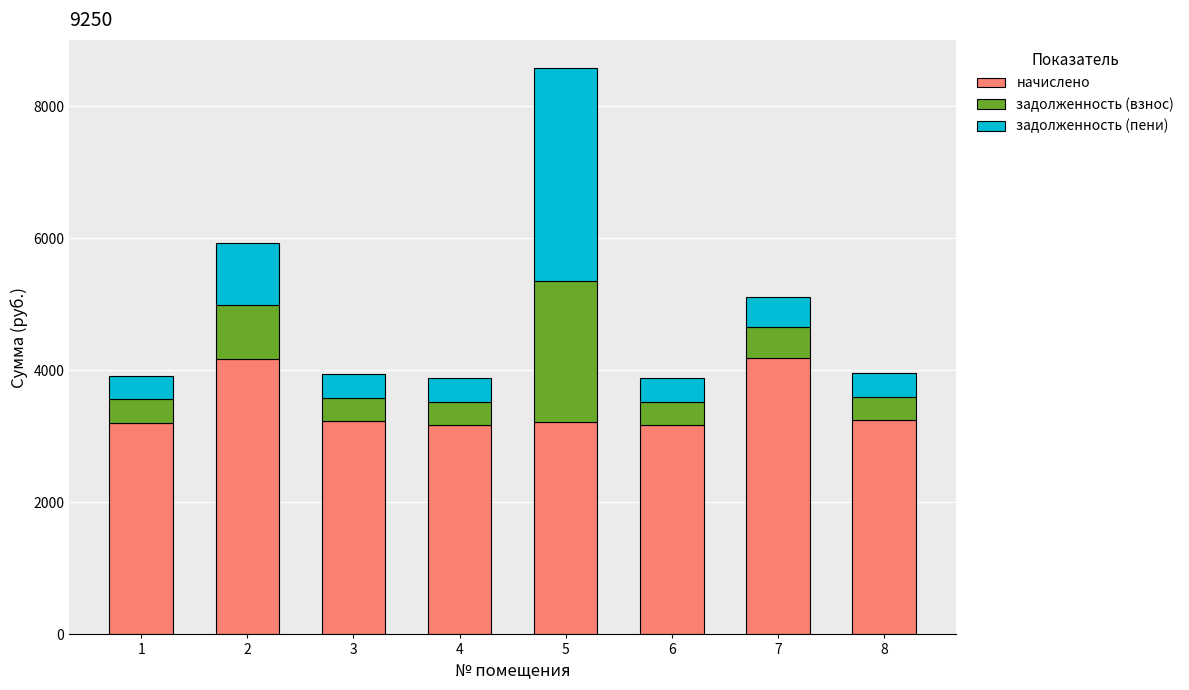

What is the difference between the maximum and second lowest values in the начислено series?

1012.7